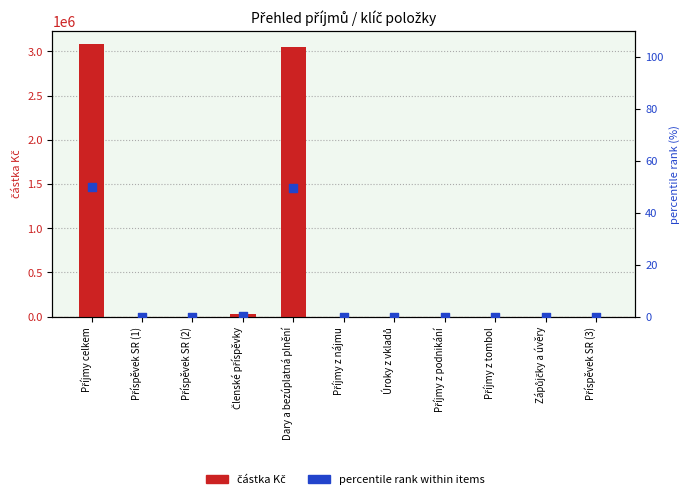

Which series contains the lowest Y value?

částka Kč